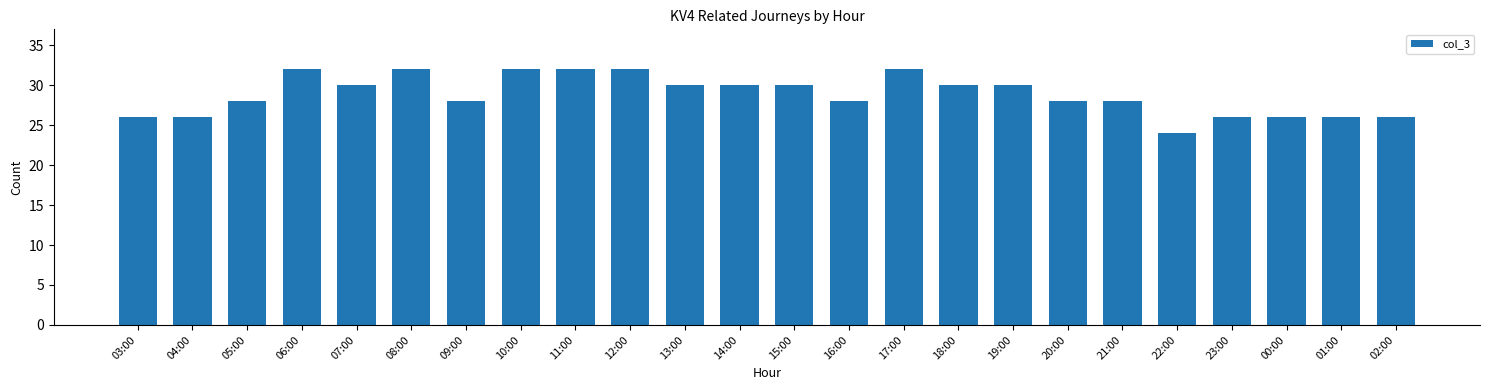

The chart shows a value of 52 at 10:00. True or false?

False